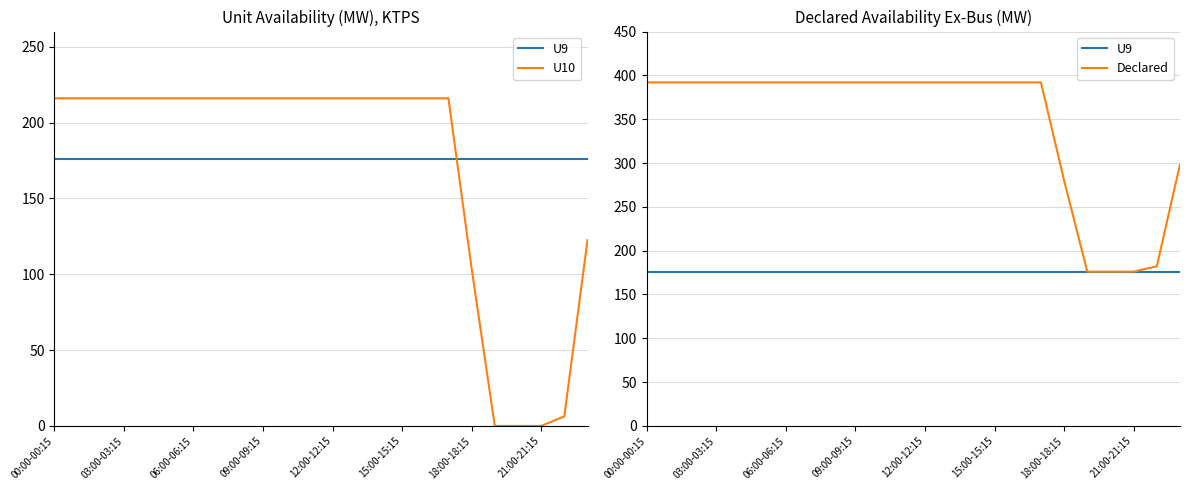

How many series are shown in this chart?

3